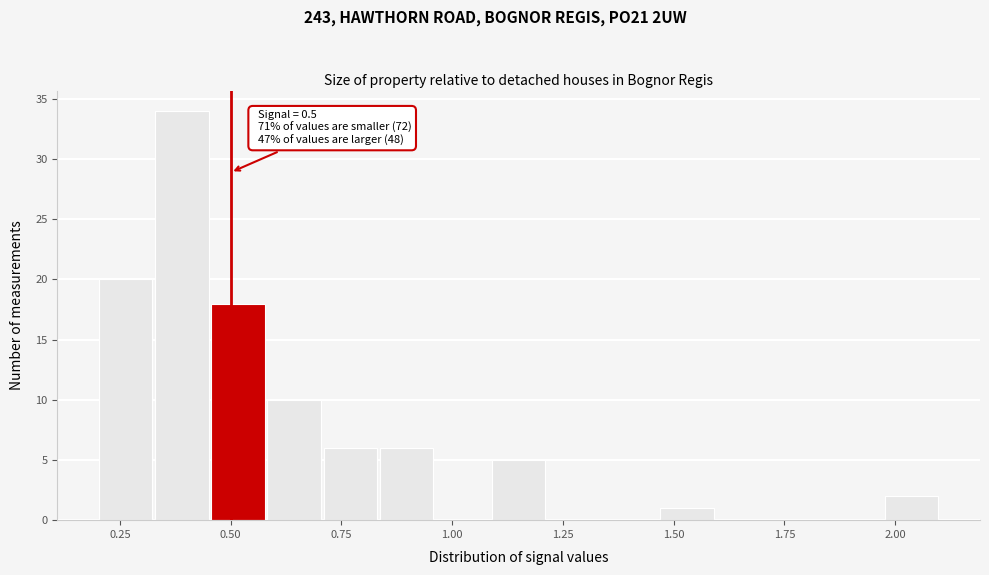

Read against the x-axis, roughly where is the centre of the tallest bar?

0.40